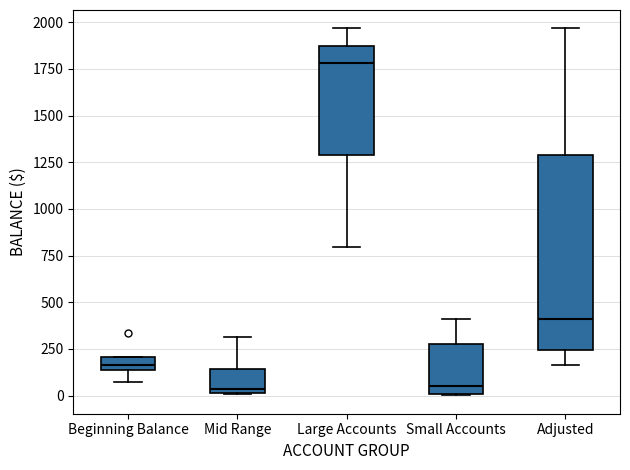

Comparing the boxes themselves (not the whiskers), which one is the tallest?

Adjusted